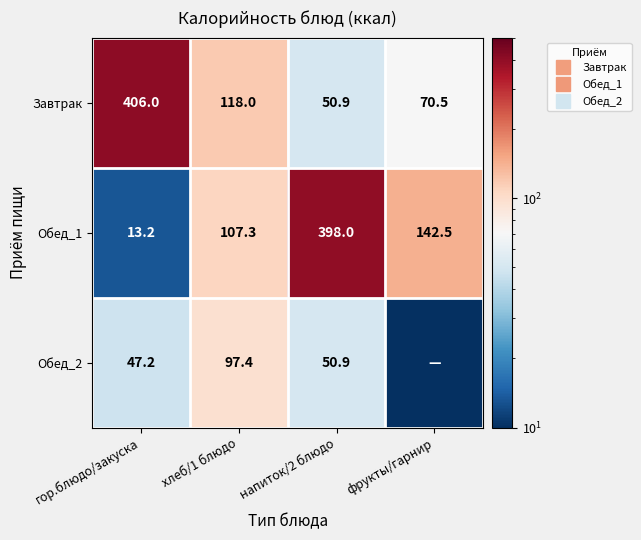

What is the maximum value for Обед_2?

97.4